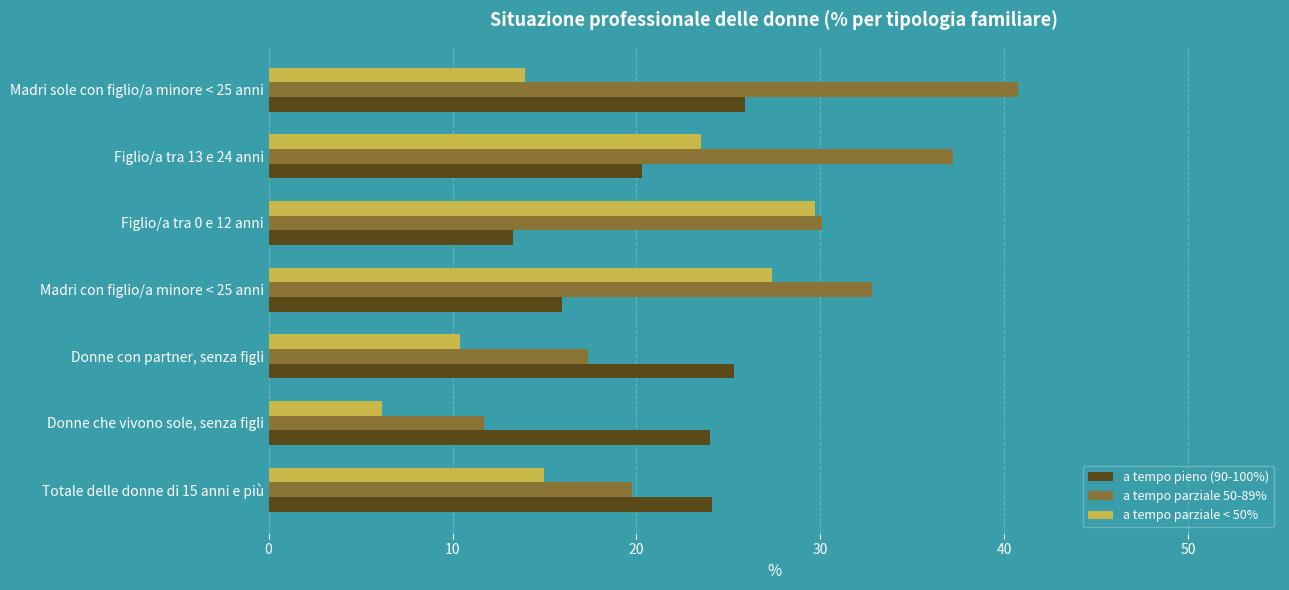

What is the total value across all series at Totale delle donne di 15 anni e più?

58.8